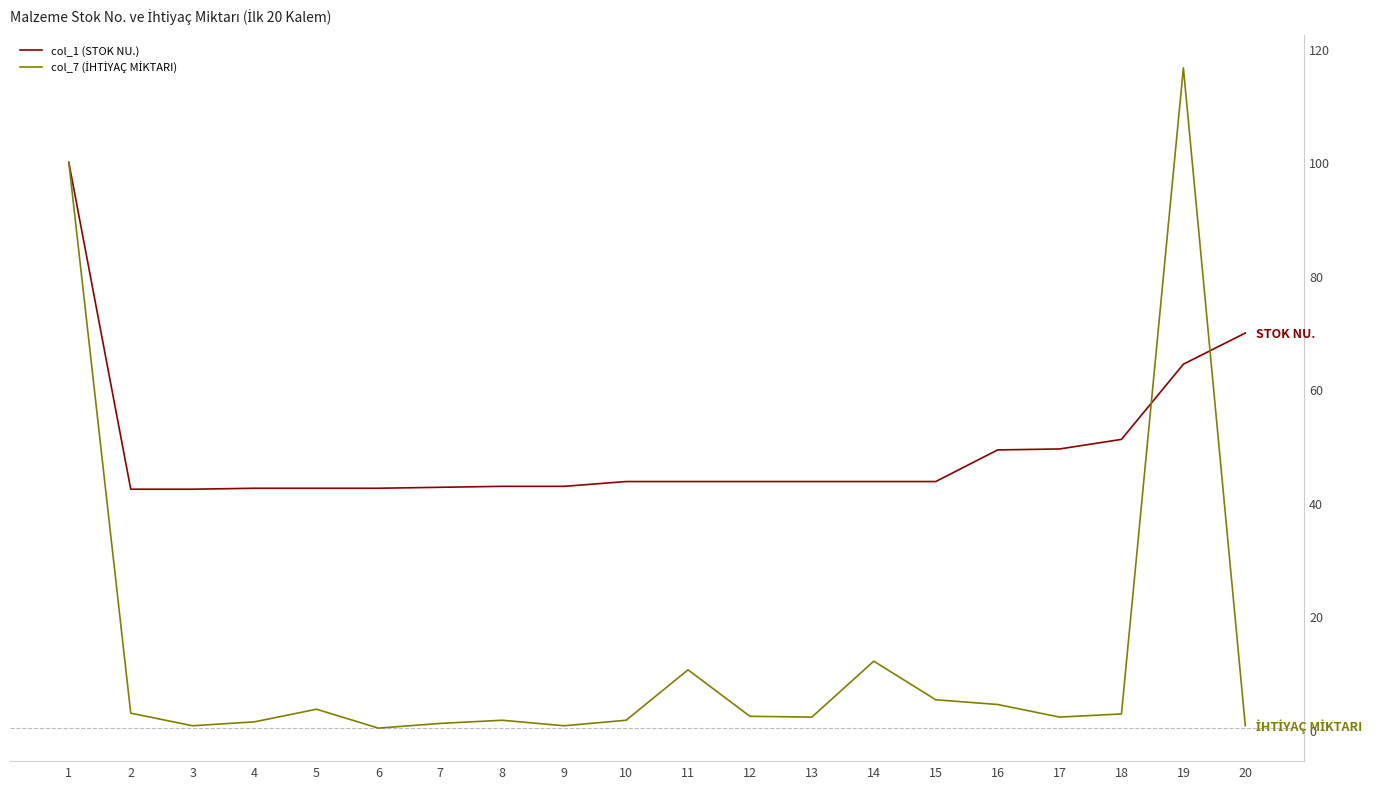

What is the difference between the second highest and second lowest values in the col_1 (STOK NU.) series?

27.5